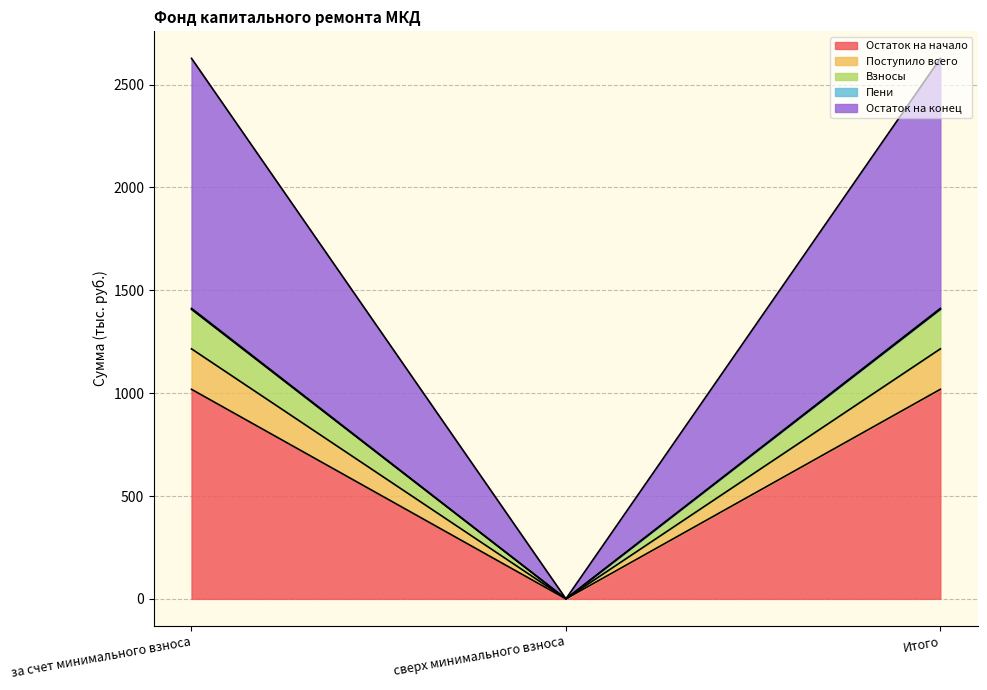

What is the maximum value for Остаток на начало?

1018.7